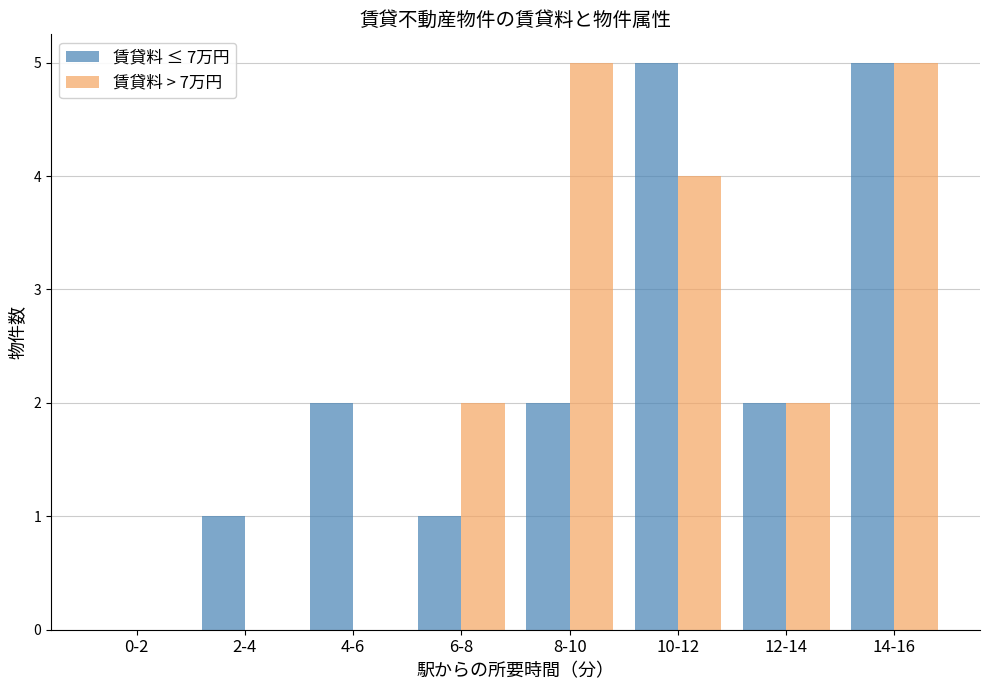

Is the value of 賃貸料 > 7万円 at 0-2 greater than the value of 賃貸料 ≤ 7万円 at 4-6?

No